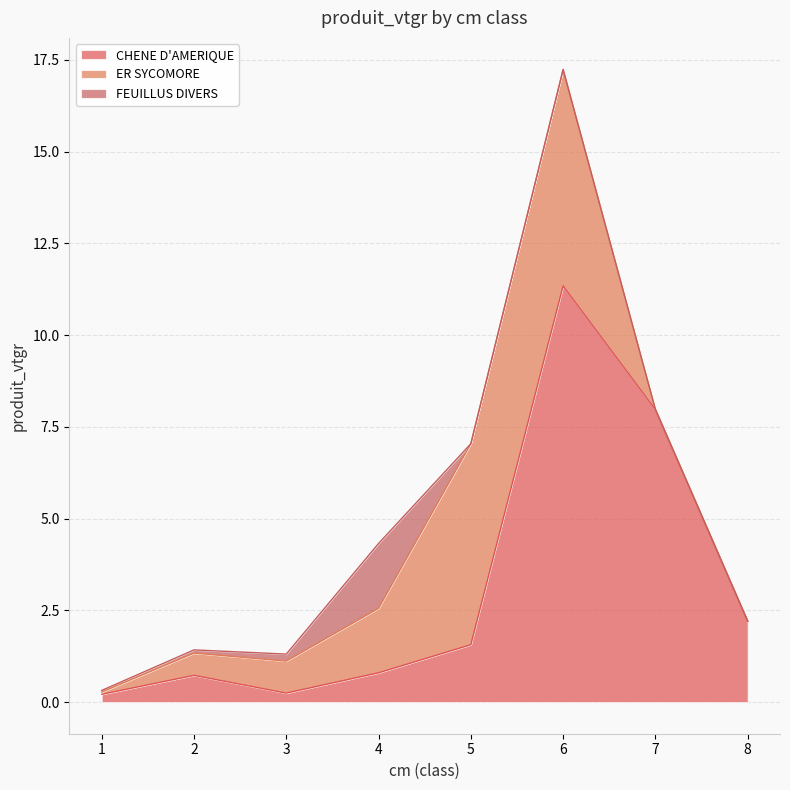

Does the chart display data point markers on the line(s)?

No